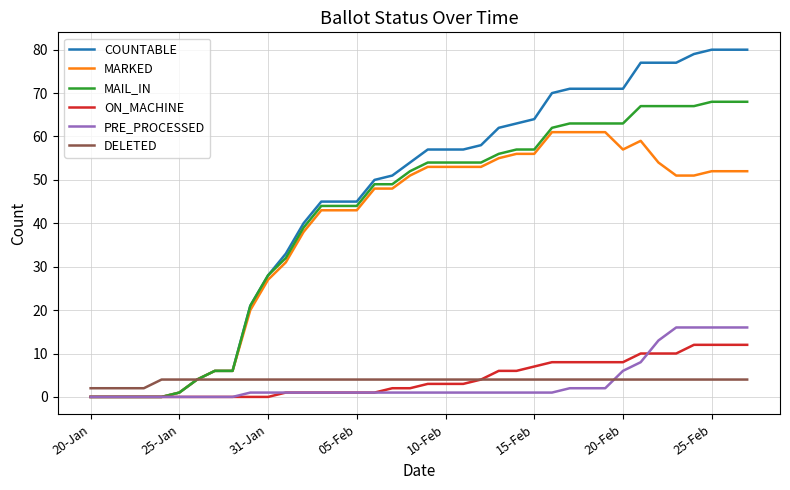

Which series has the widest spread of values?

COUNTABLE